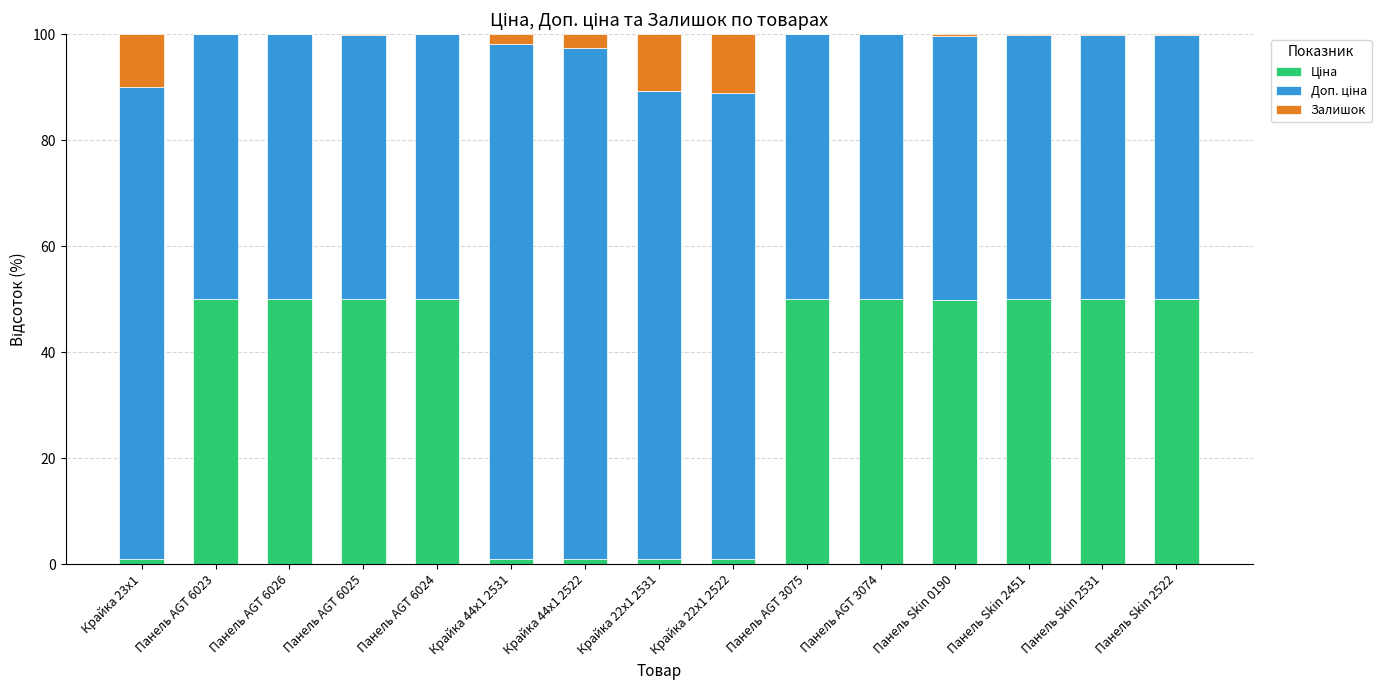

What is the total value across all series at Панель AGT 3074?

100.0